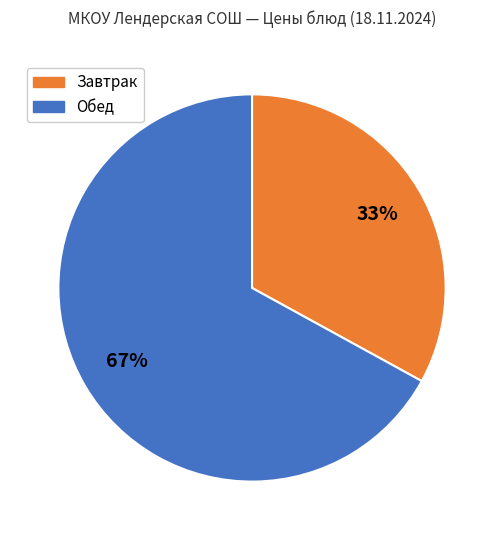

To the nearest percent, what is the difference between the largest and smallest slice percentages?

34%